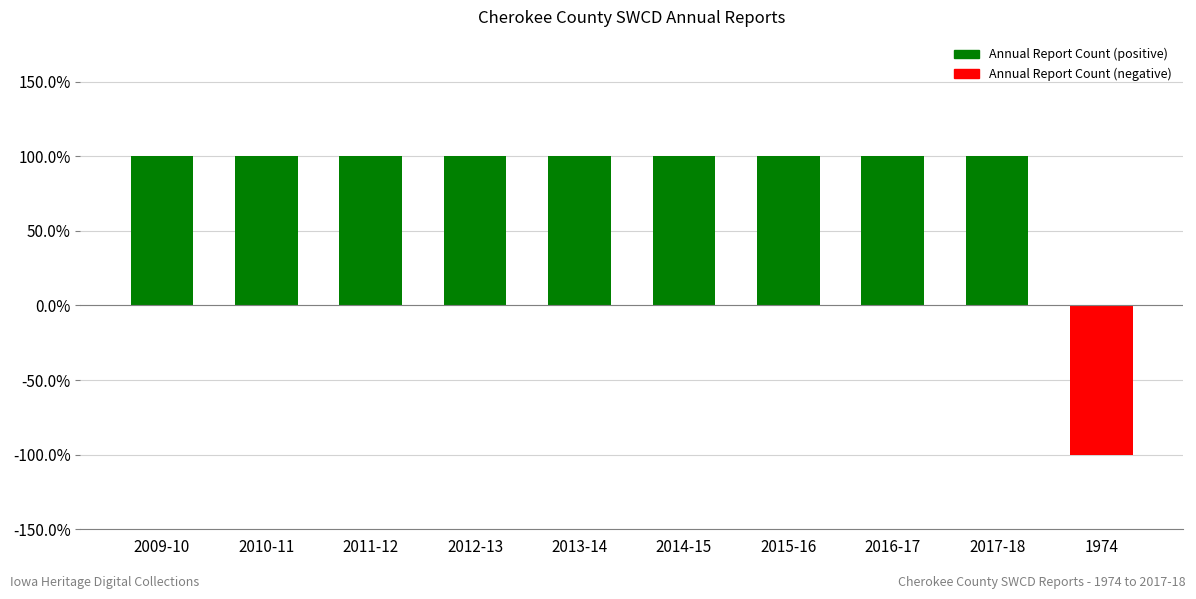

List the labels in order of value, smallest first.

1974, 2009-10, 2010-11, 2011-12, 2012-13, 2013-14, 2014-15, 2015-16, 2016-17, 2017-18